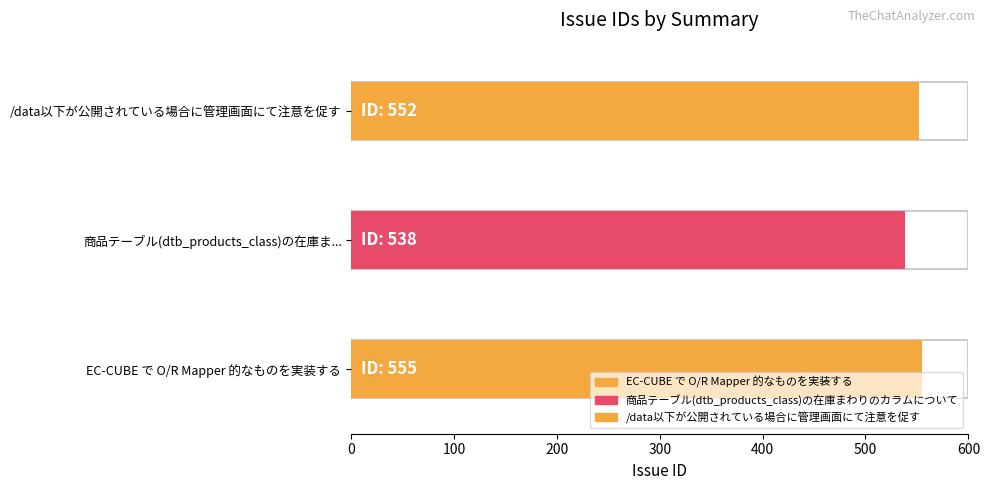

Reading right to left, transcribe all the data shown in this chart.

552	538	555